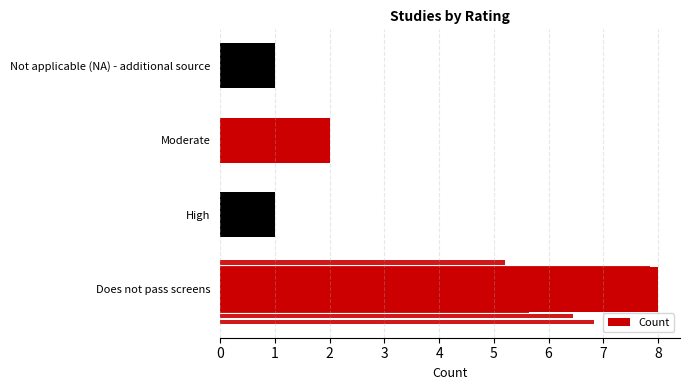

The value at 0 is 8. True or false?

True